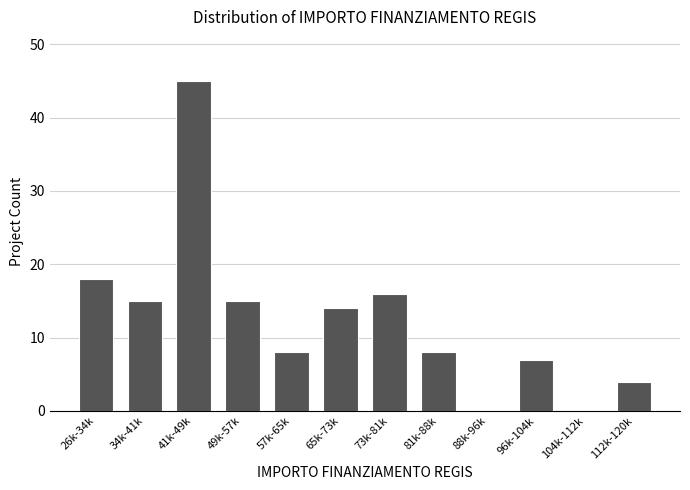

Reading left to right, extract all data points from this chart.

26k-34k=18	34k-41k=15	41k-49k=45	49k-57k=15	57k-65k=8	65k-73k=14	73k-81k=16	81k-88k=8	88k-96k=0	96k-104k=7	104k-112k=0	112k-120k=4